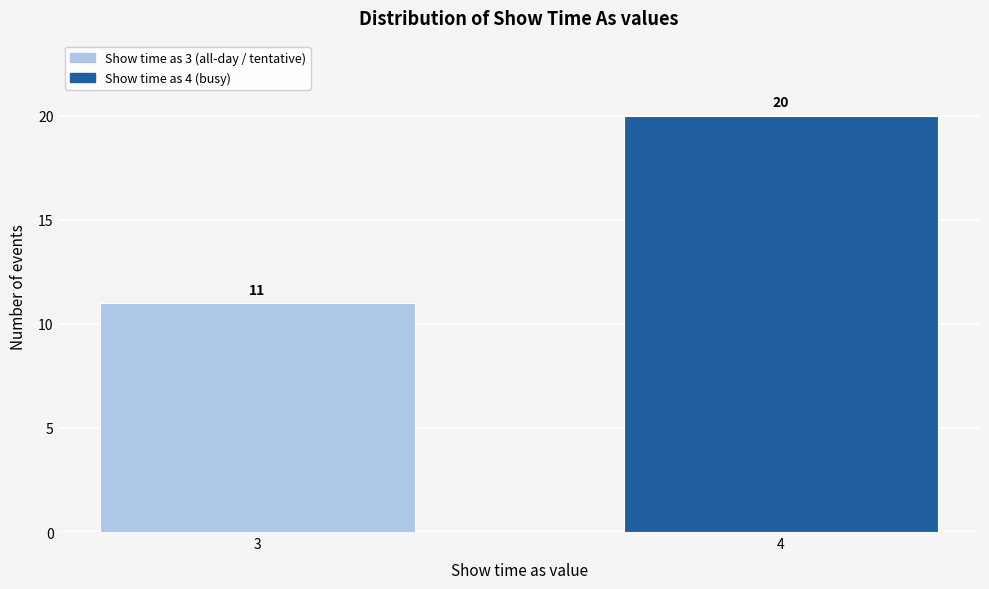

Reading right to left, list all the values displayed in this chart.

4=20	3=11